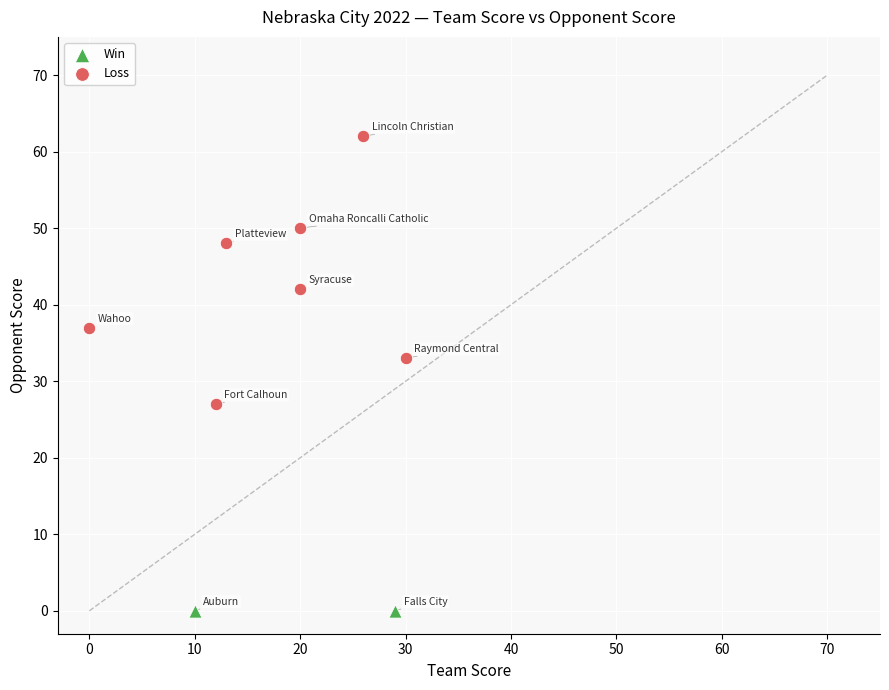

Which series reaches the maximum Y coordinate?

Loss